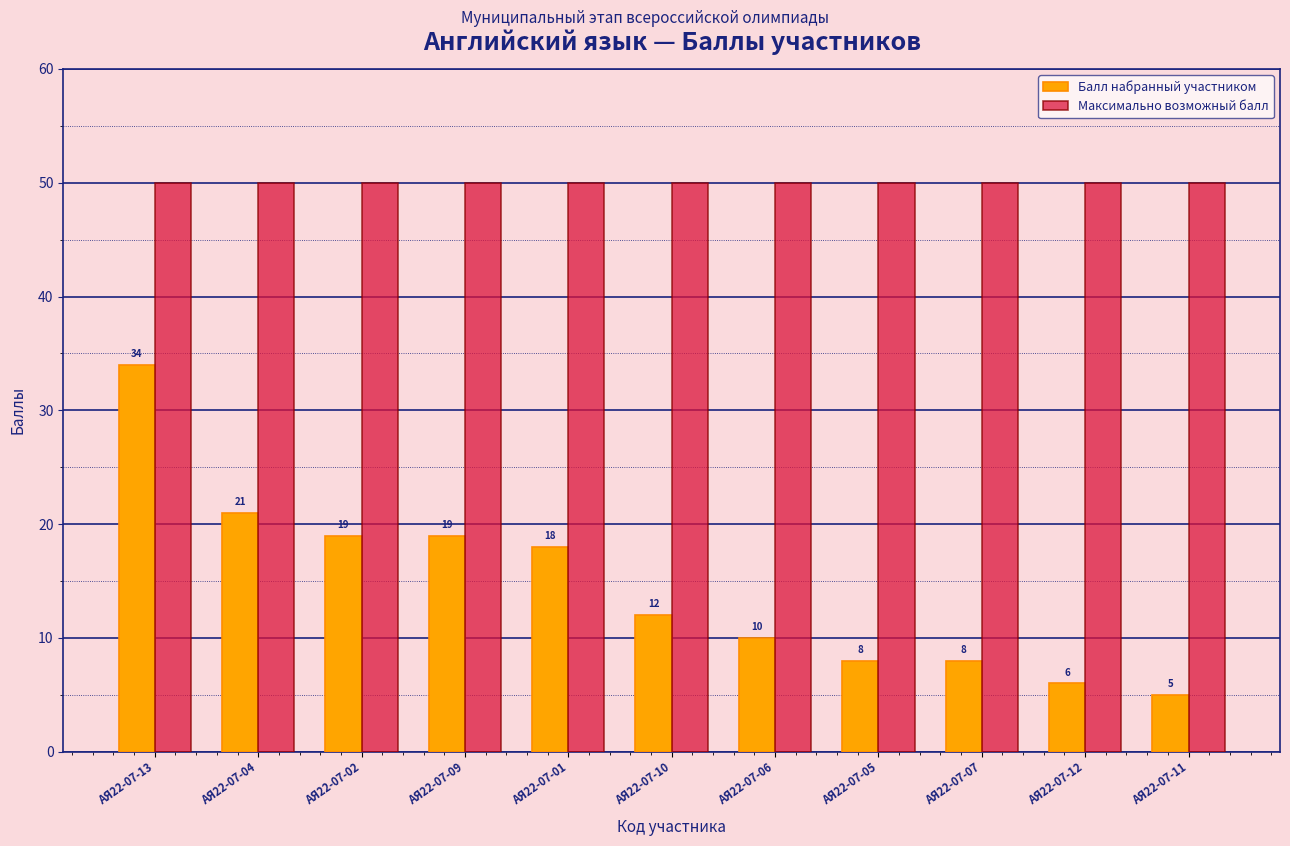

Reading left to right, extract all data points from this chart.

Балл набранный участником: АЯ22-07-13=34	АЯ22-07-04=21	АЯ22-07-02=19	АЯ22-07-09=19	АЯ22-07-01=18	АЯ22-07-10=12	АЯ22-07-06=10	АЯ22-07-05=8	АЯ22-07-07=8	АЯ22-07-12=6	АЯ22-07-11=5
Максимально возможный балл: АЯ22-07-13=50	АЯ22-07-04=50	АЯ22-07-02=50	АЯ22-07-09=50	АЯ22-07-01=50	АЯ22-07-10=50	АЯ22-07-06=50	АЯ22-07-05=50	АЯ22-07-07=50	АЯ22-07-12=50	АЯ22-07-11=50